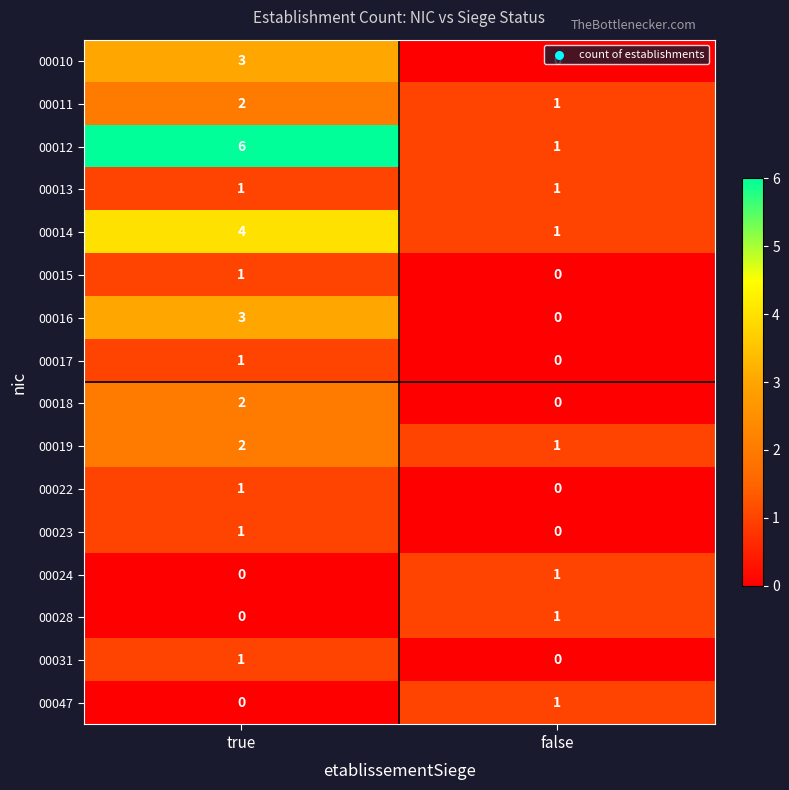

At how many categories does at least one series exceed 5?

1